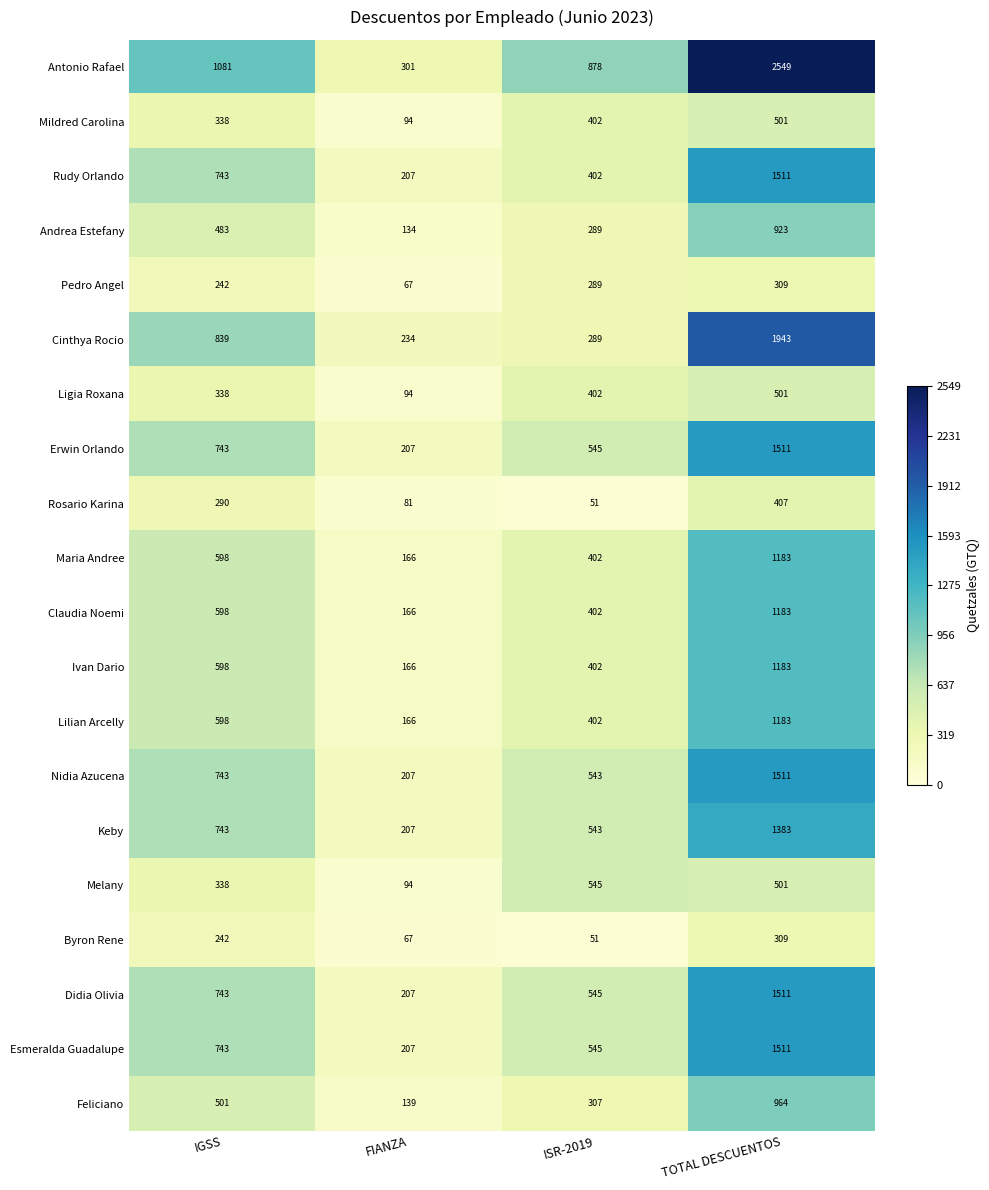

Which series changed the most between ISR-2019 and TOTAL DESCUENTOS?

Antonio Rafael